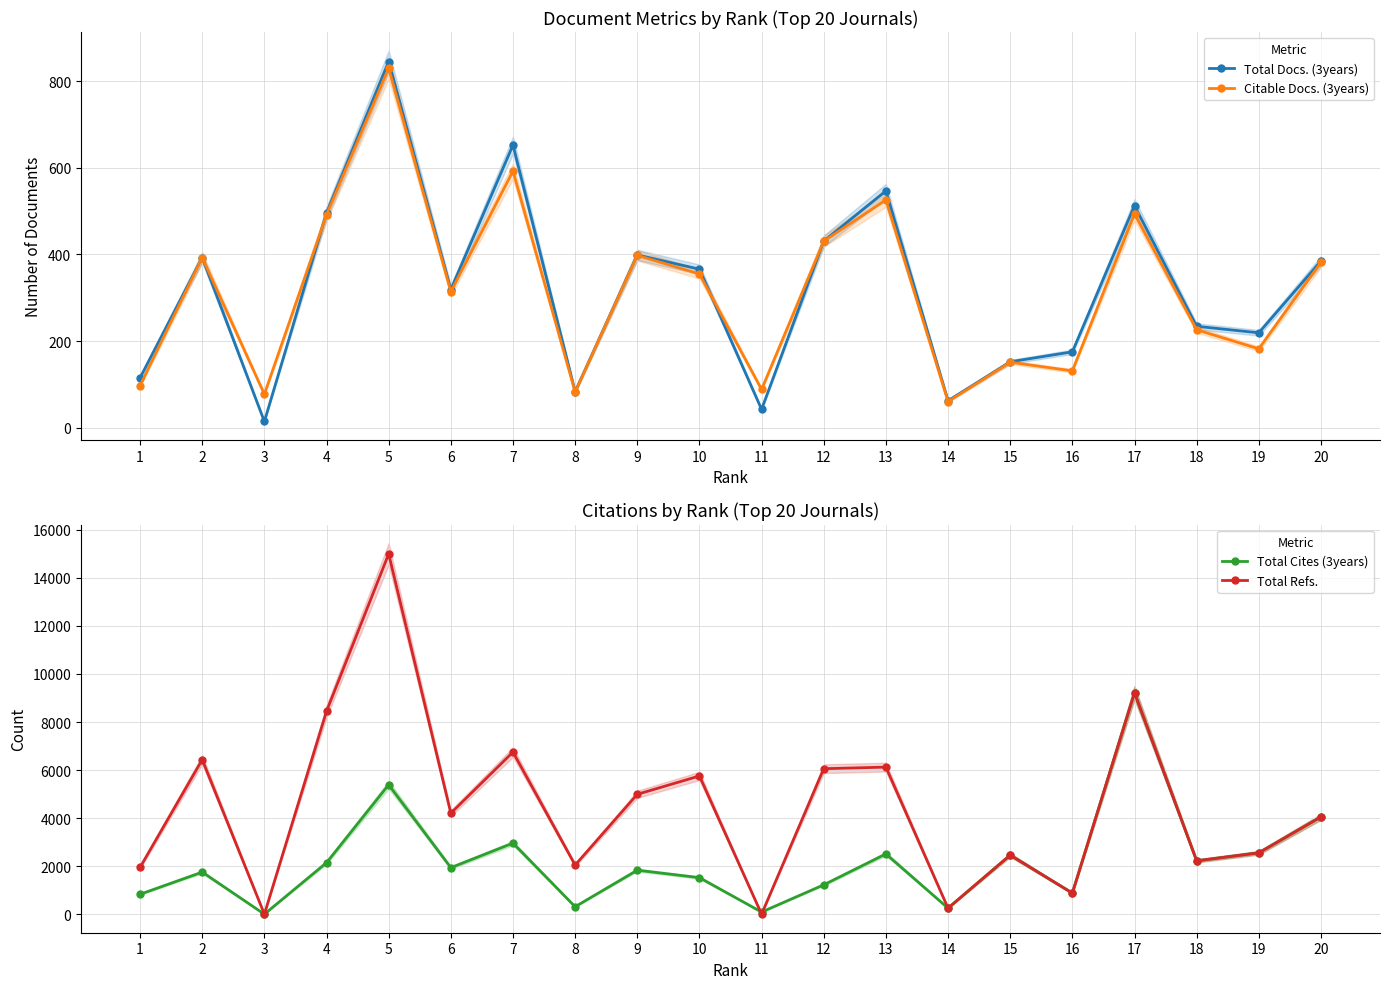

At 20, list the series in order from smallest to largest.

Citable Docs. (3years), Total Docs. (3years), Total Cites (3years), Total Refs.